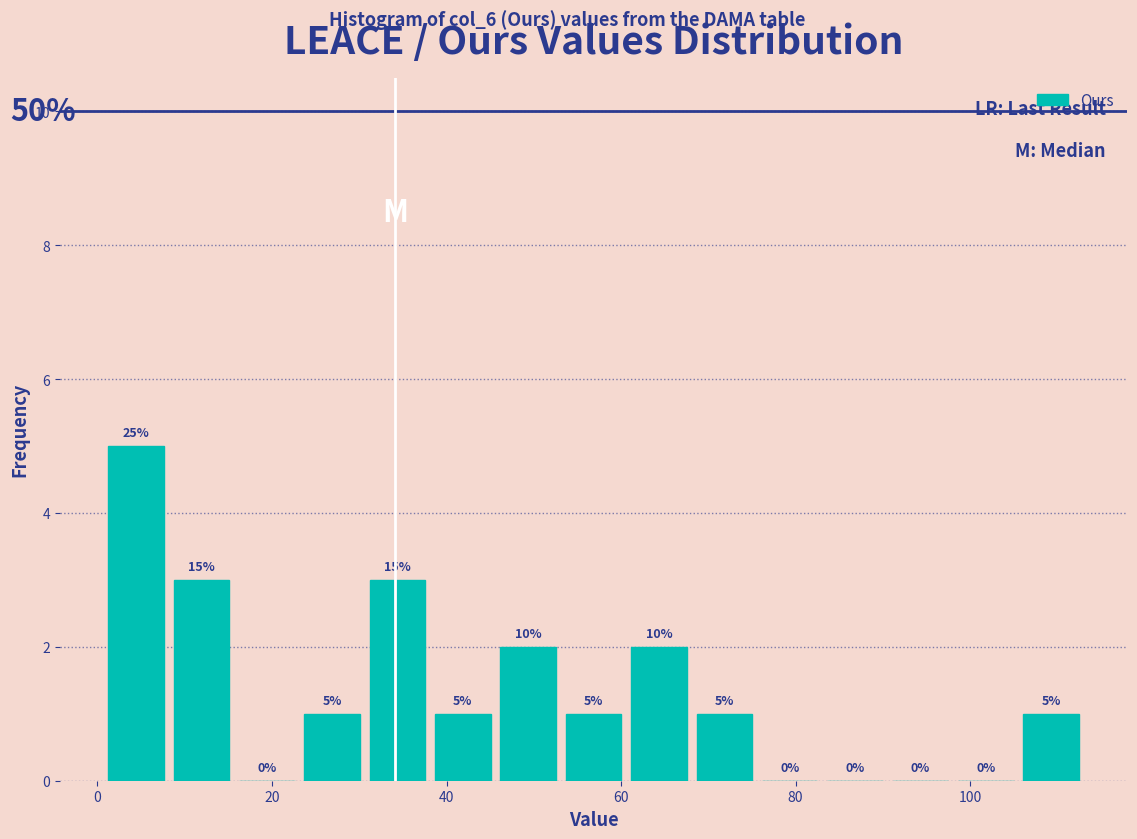

Read against the x-axis, roughly where is the centre of the tallest bar?

4